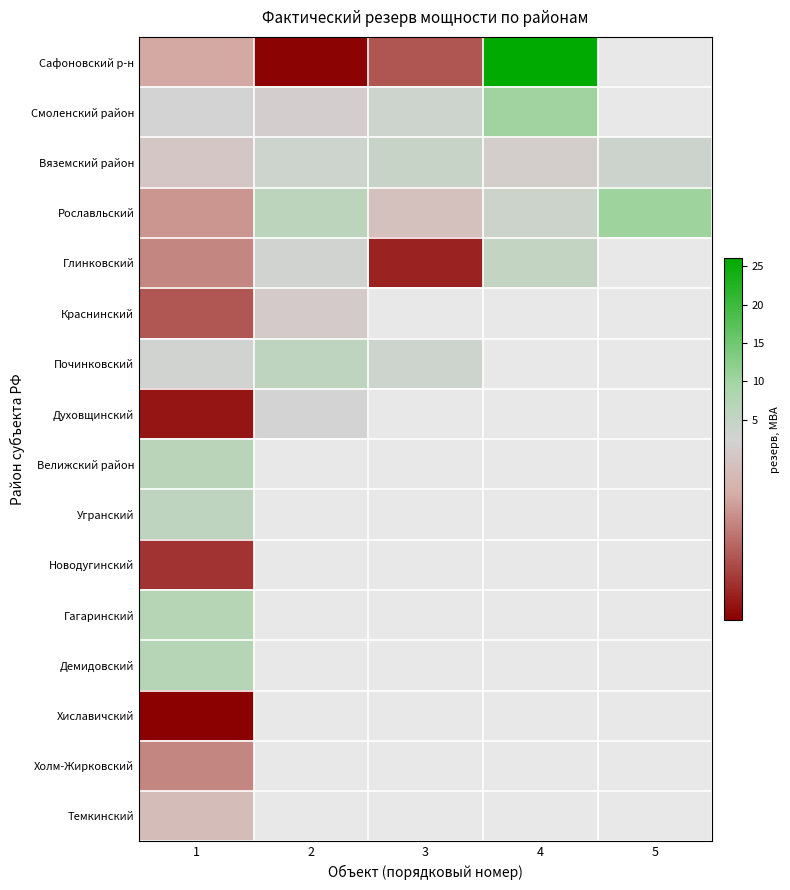

The Глинковский series shows 1.8 at 2. True or false?

False